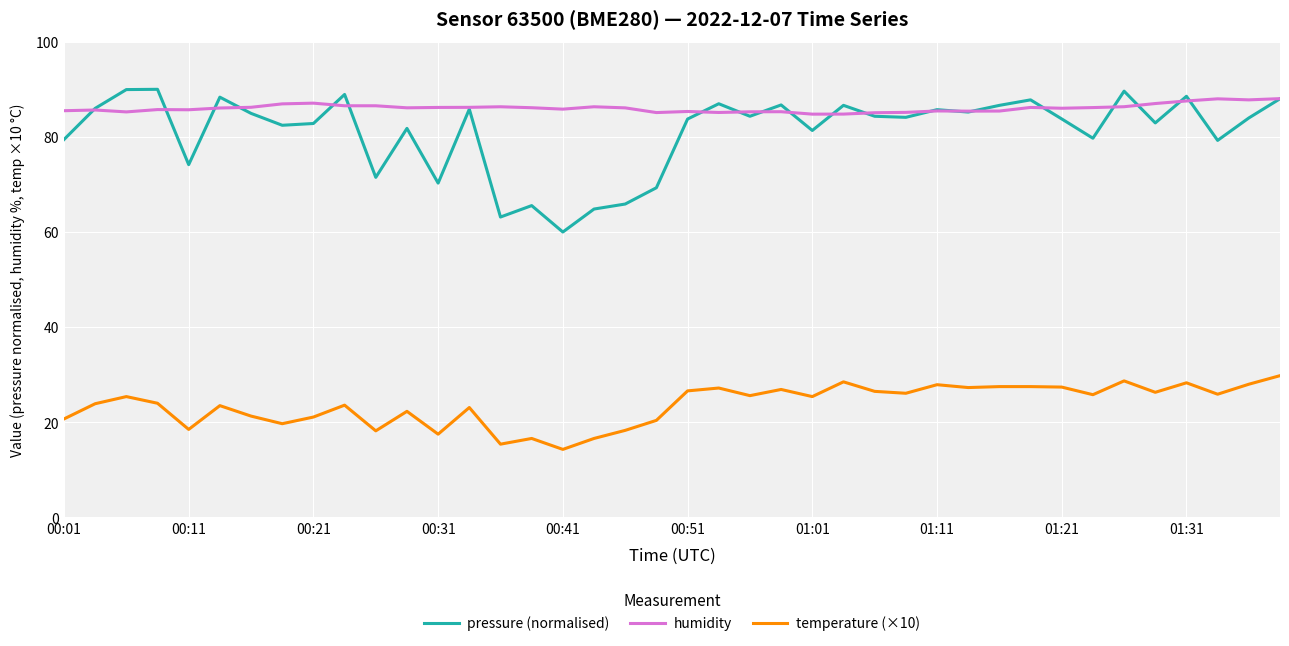

What is the smallest value displayed?

14.3